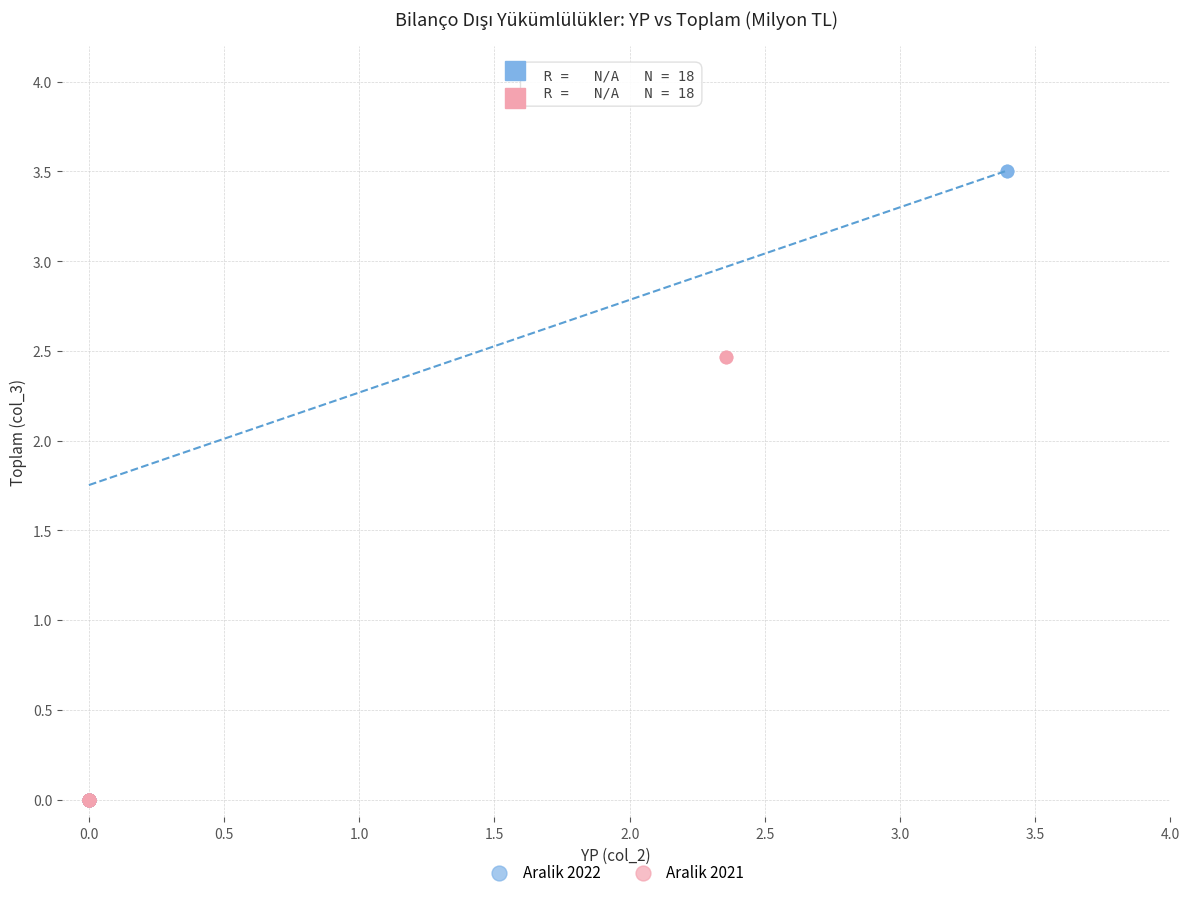

Which series contains the highest Y value?

Aralik 2022